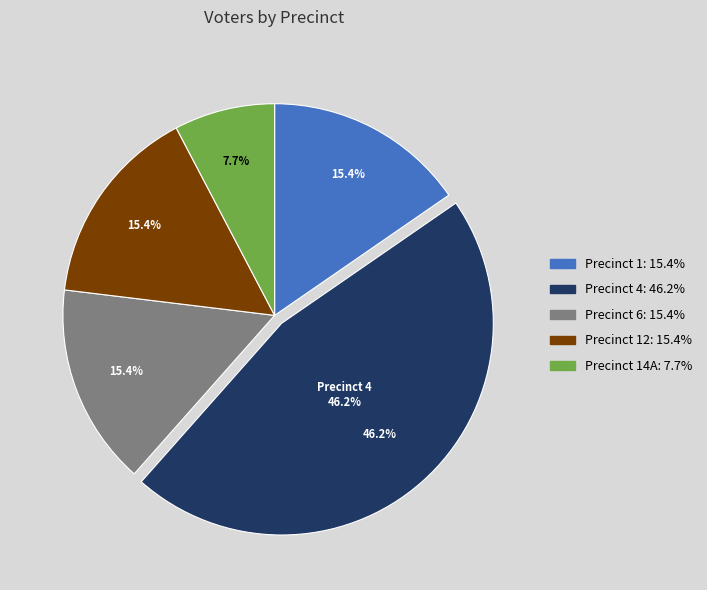

True or false: Precinct 12 accounts for 2% of the total.

False